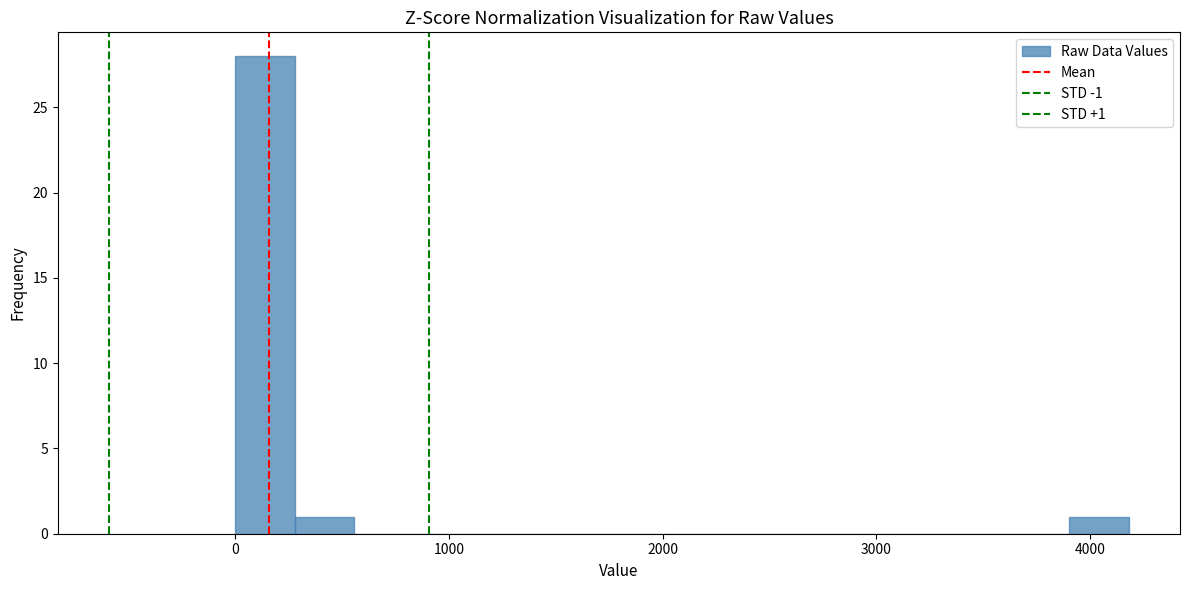

Around what value on the x-axis is the tallest bar? Give the approximate position of its centre, as read against the axis.

100